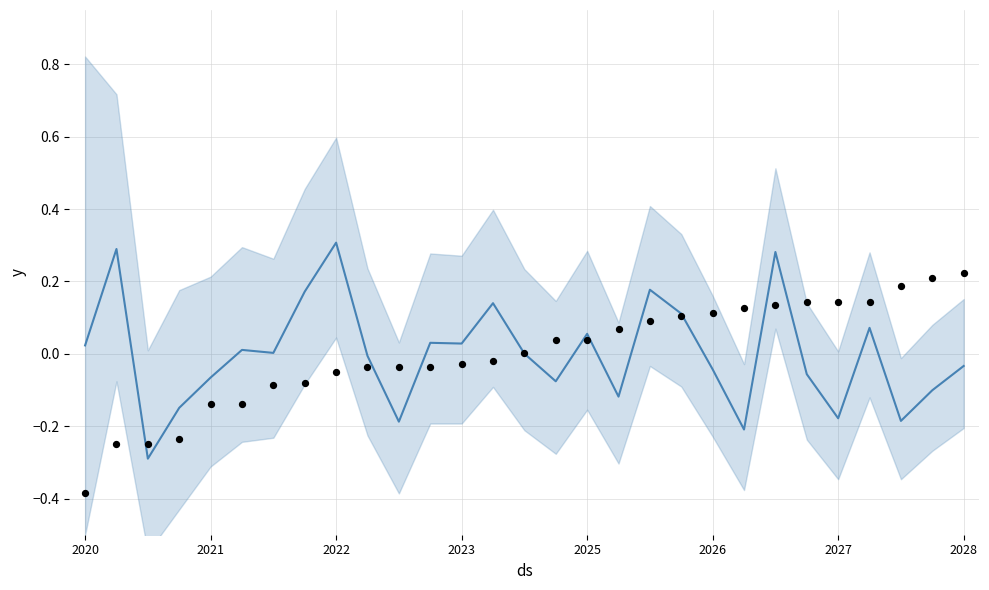

Is the value of Age-Adjusted Death Rate at 2026 greater than the value of Average Annual Count at 2021?

Yes